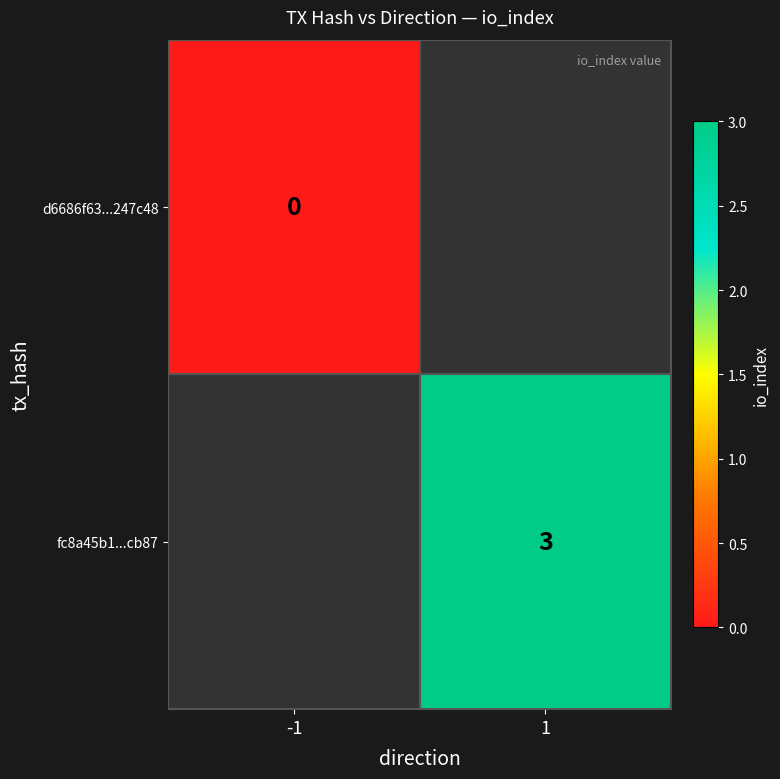

The fc8a45b1...cb87 series shows 3 at 1. True or false?

True